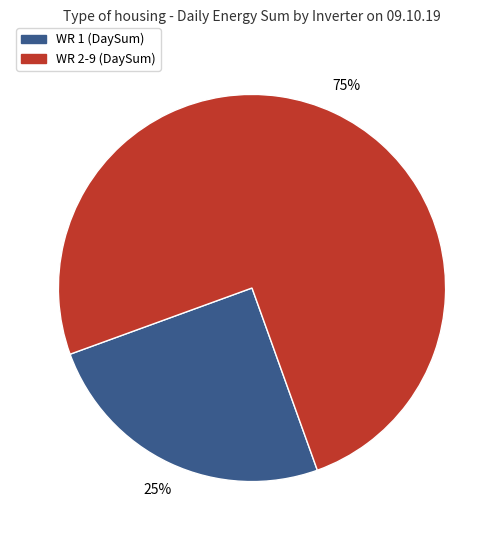

To the nearest percent, what is the average slice percentage?

50%